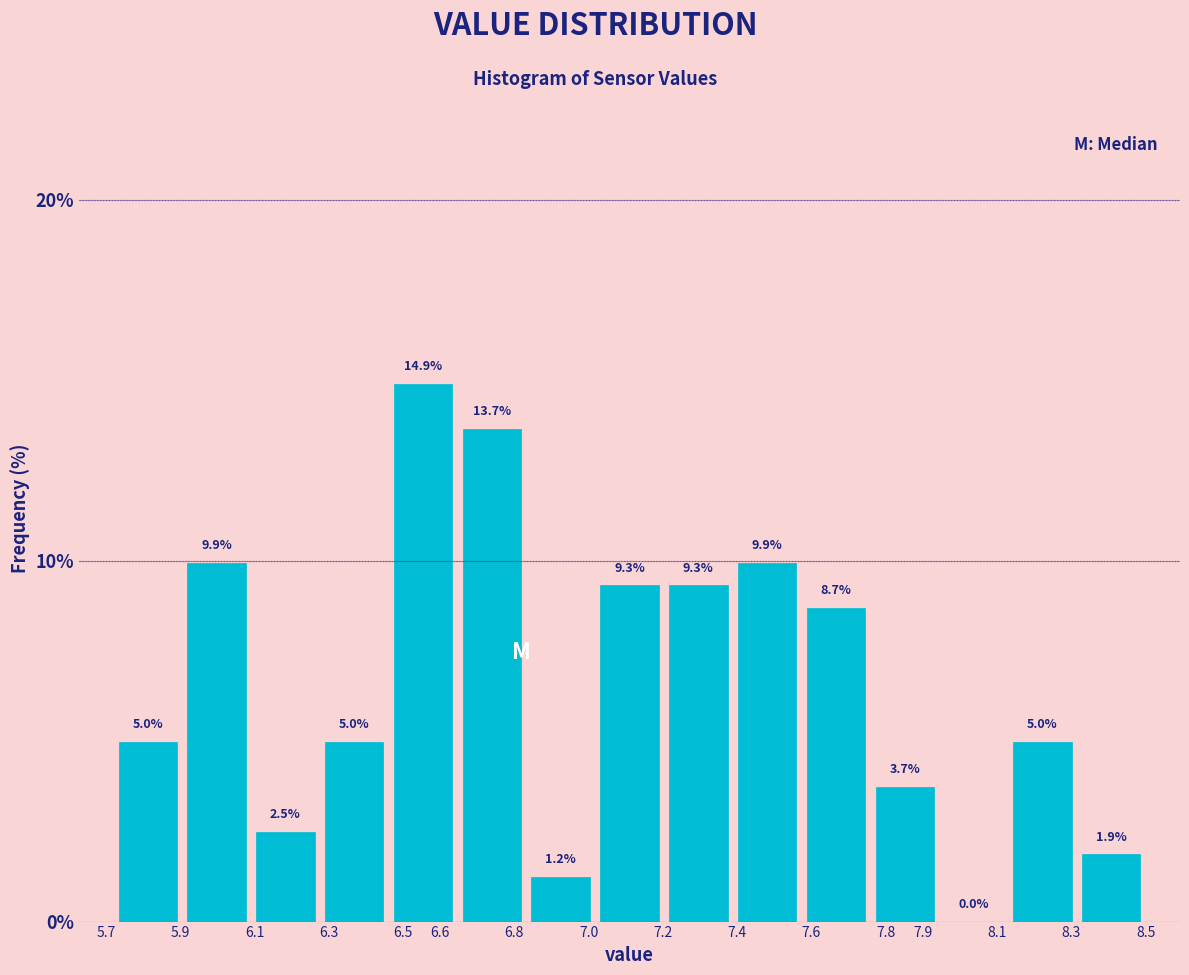

What is the height of the bar covering 6.65 to 6.83 on the x-axis? The bar edges are not printed on the chart, so give them approximately, as read against the axis.

13.7